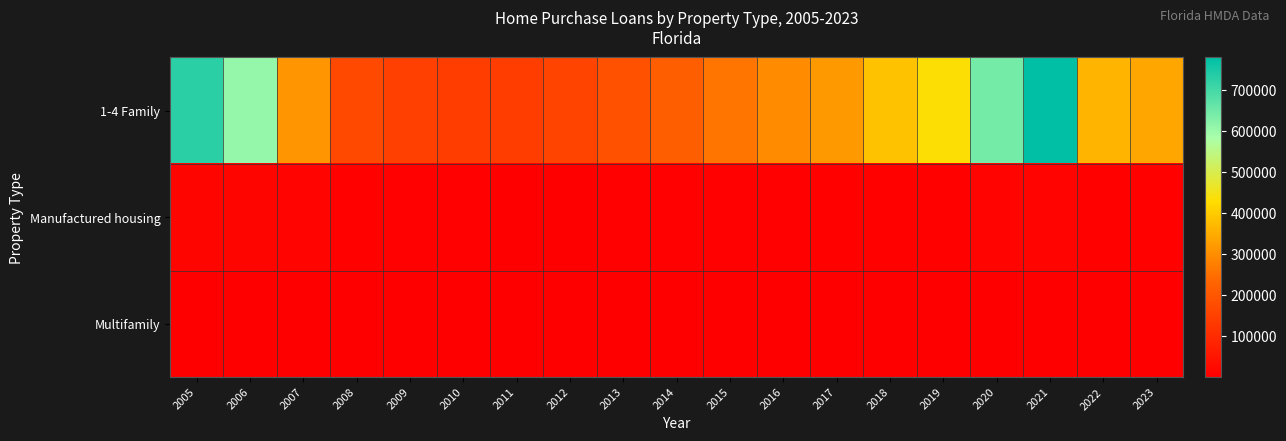

What is the total value across all series at 2008?

173043